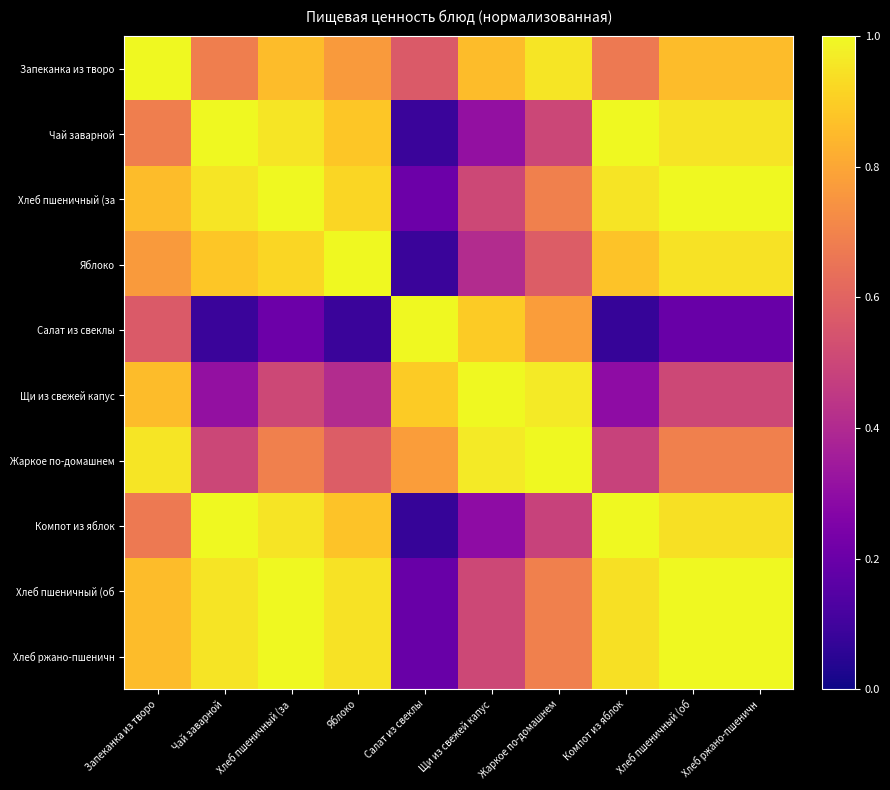

What is the maximum value shown in the chart?

1.0